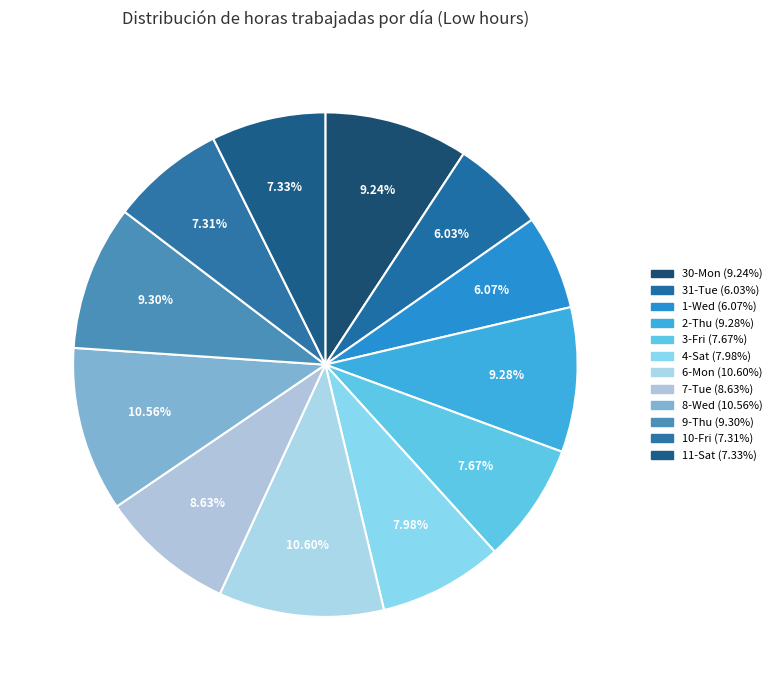

To the nearest percent, what portion does 10-Fri represent?

7%